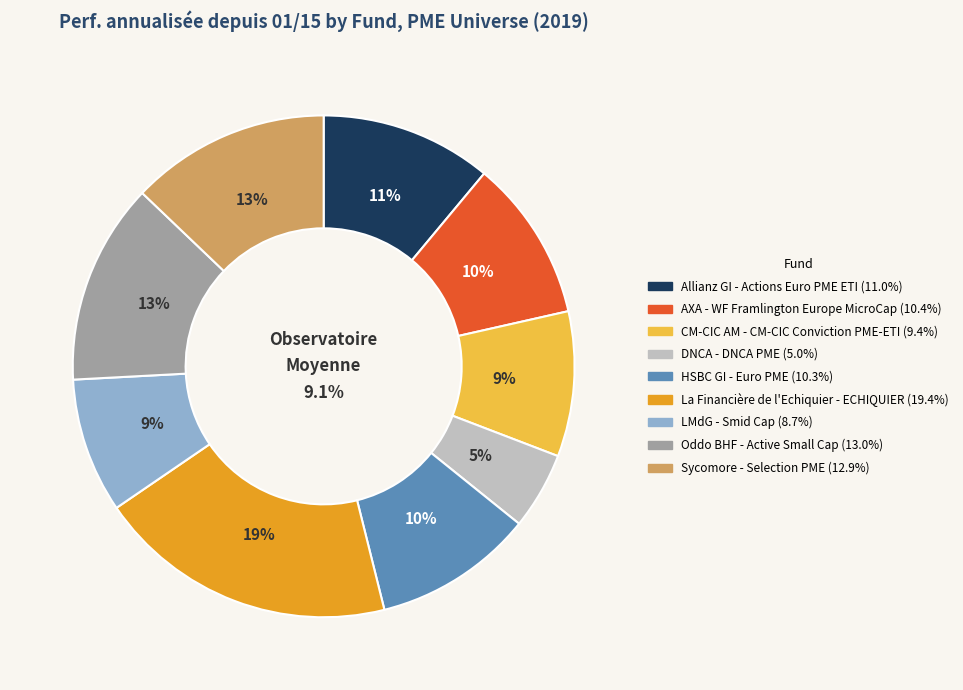

Combined, do Sycomore - Selection PME and CM-CIC AM - CM-CIC Conviction PME-ETI account for over 50%?

No